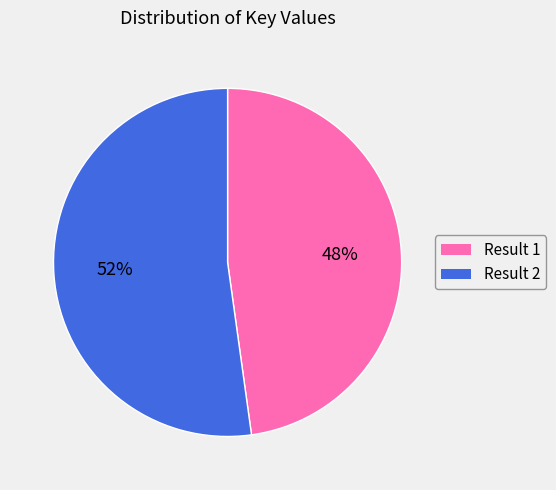

Rank the categories by value from lowest to highest.

Result 1, Result 2